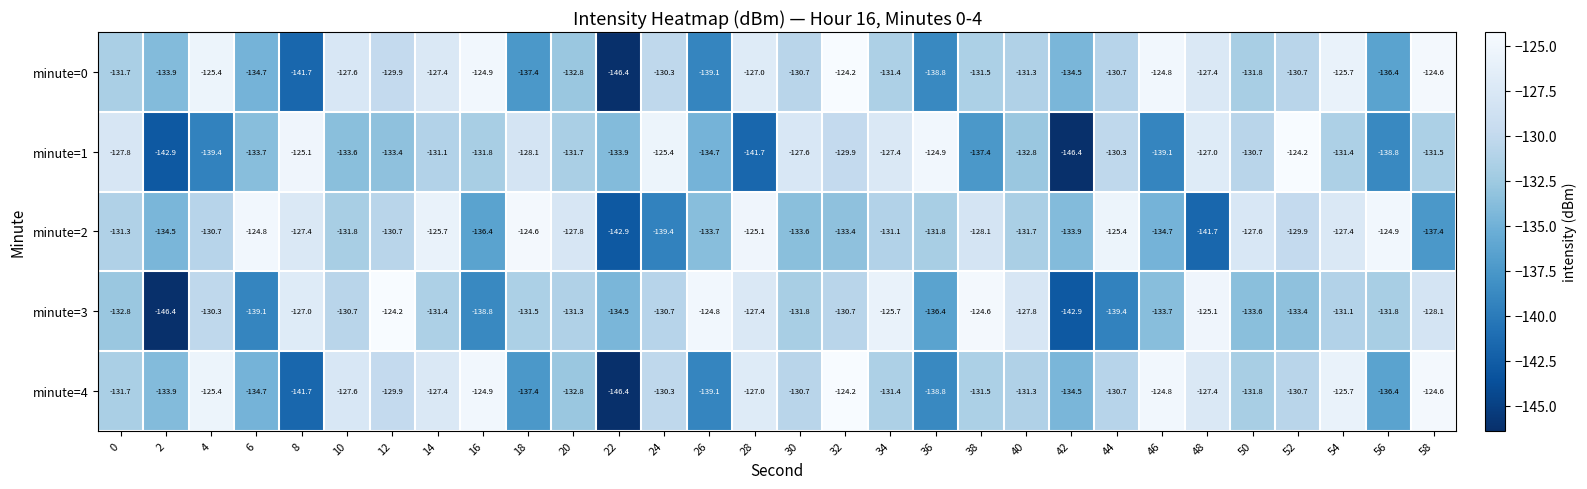

The minute=3 series shows -131.8 at 56. True or false?

True